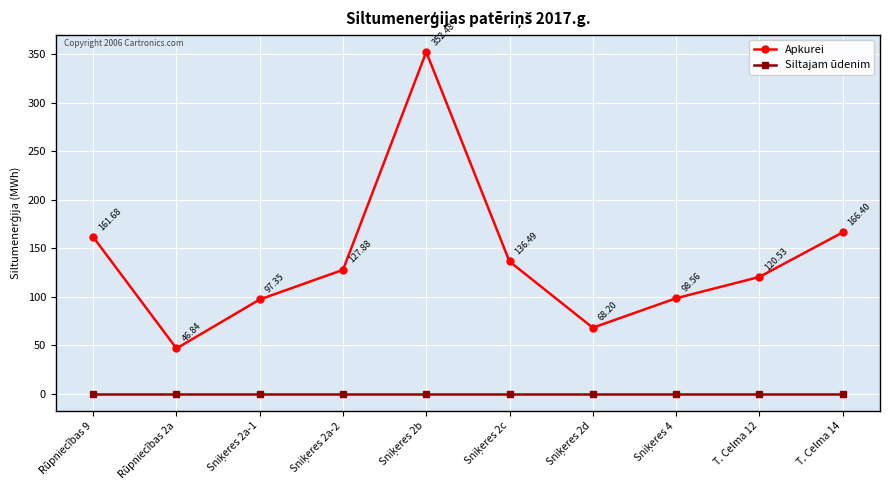

What is the label of the 1st point from the left?

Rūpniecības 9